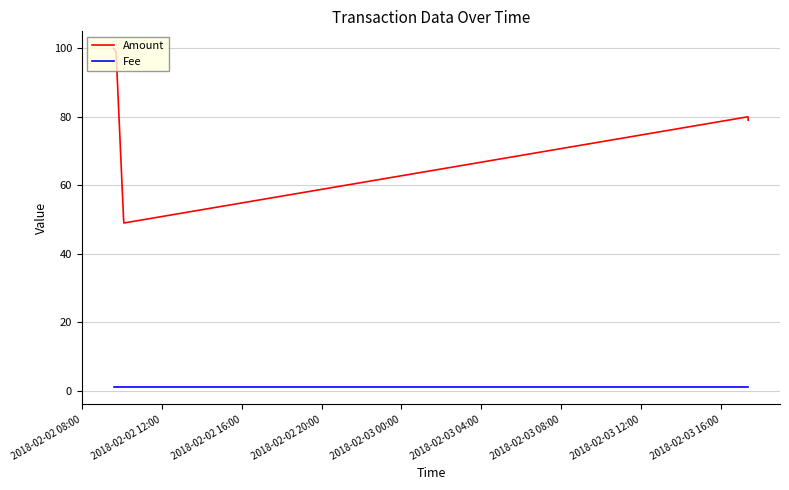

Which series has the largest total across all categories?

Amount